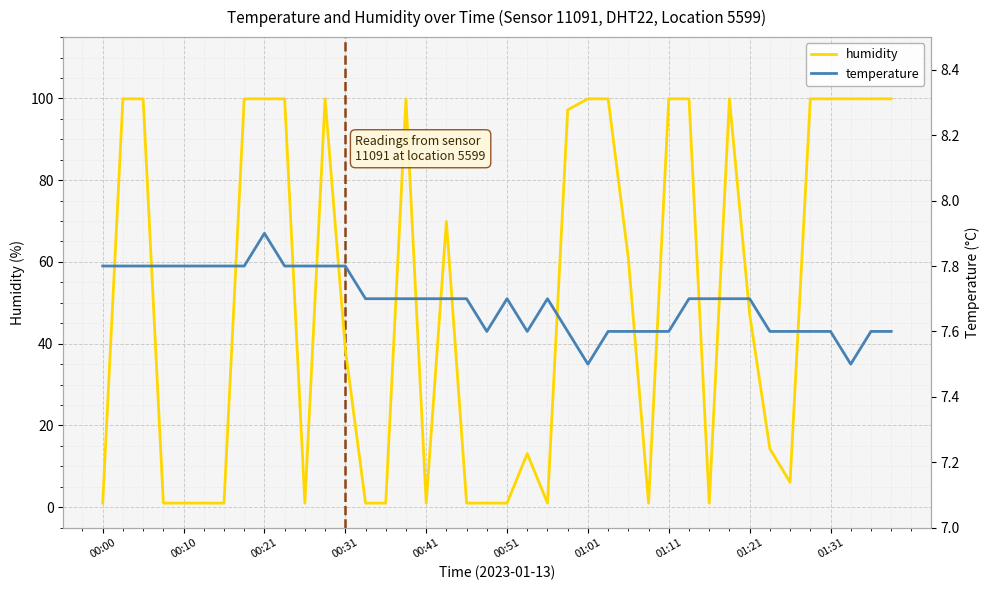

Which series has the largest range (max minus min)?

humidity